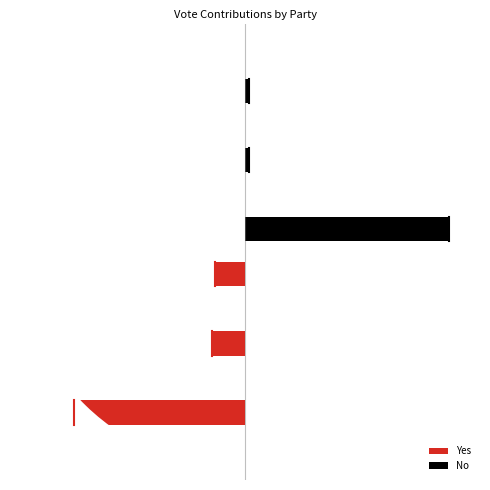

What are all the series names shown in the legend?

Yes, No